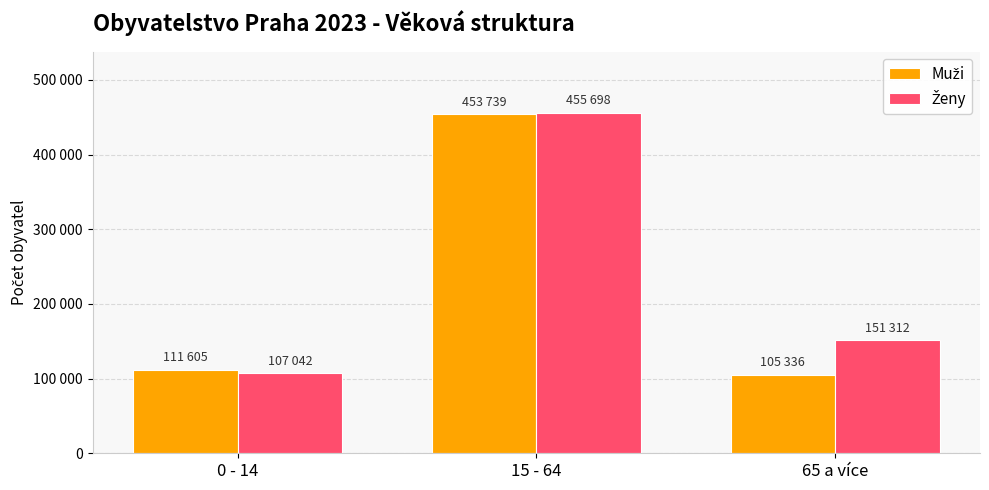

Does the chart contain stacked bars?

No